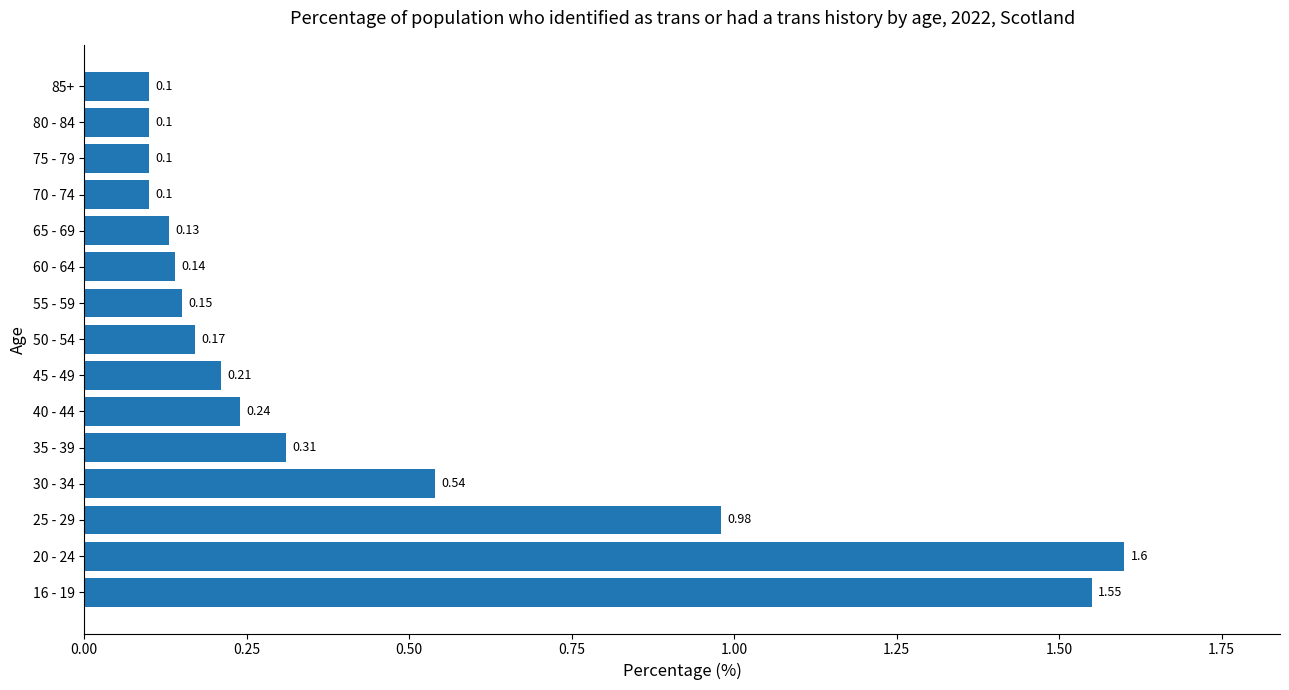

What is the sum of the values at 35 - 39 and 20 - 24?

1.9